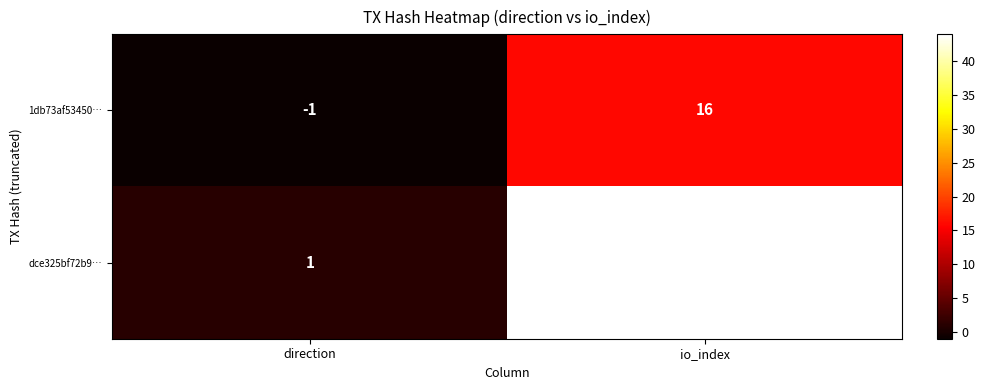

Which series has the largest total across all categories?

dce325bf72b9…